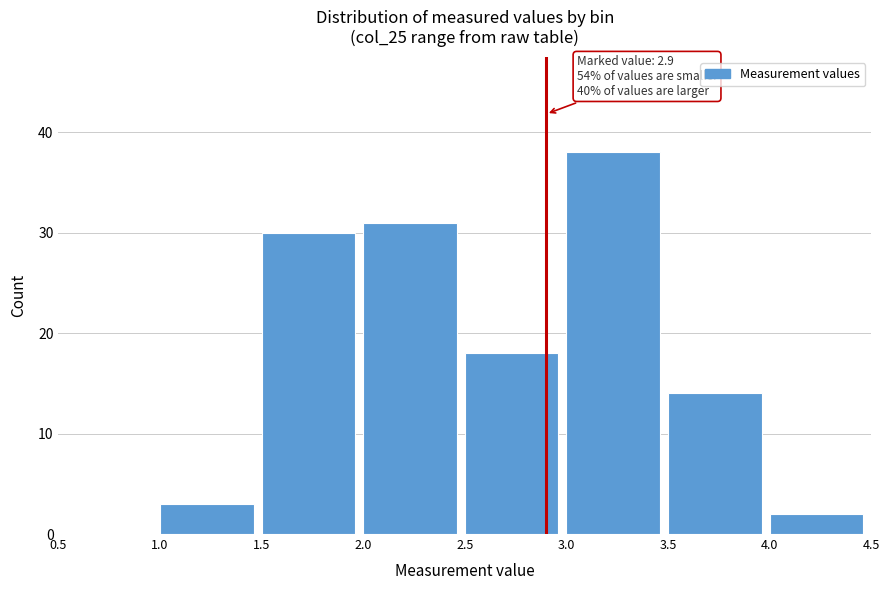

Which range on the x-axis has the tallest bar?

3.0 to 3.5